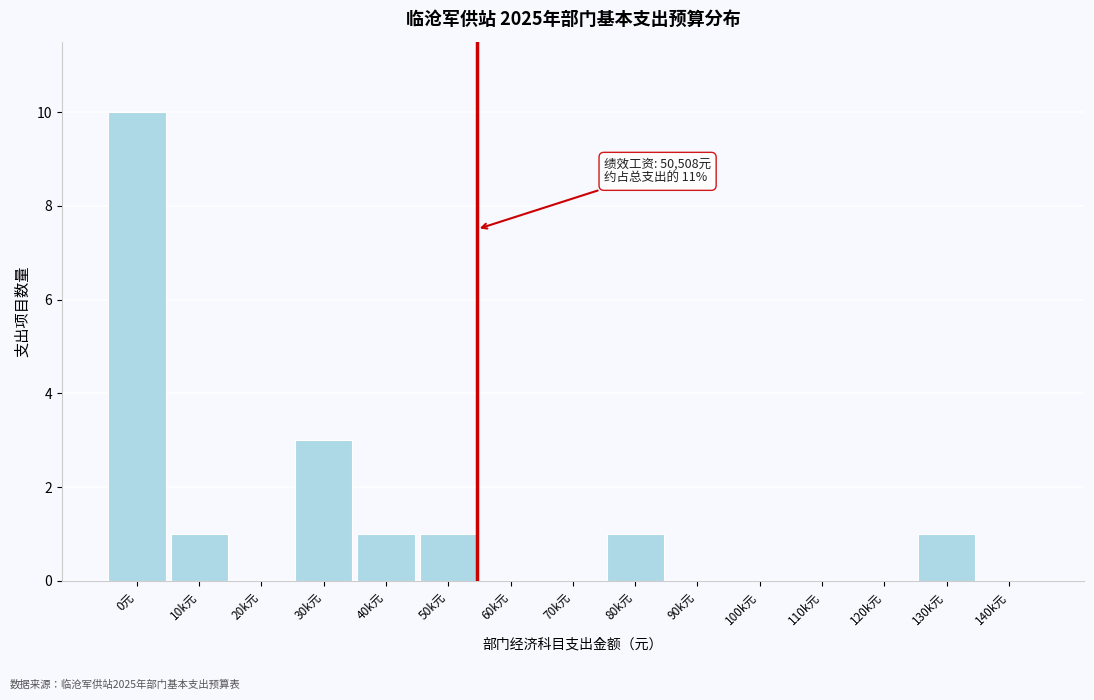

Reading left to right, list all the values displayed in this chart.

0元=10	10k元=1	20k元=0	30k元=3	40k元=1	50k元=1	60k元=0	70k元=0	80k元=1	90k元=0	100k元=0	110k元=0	120k元=0	130k元=1	140k元=0